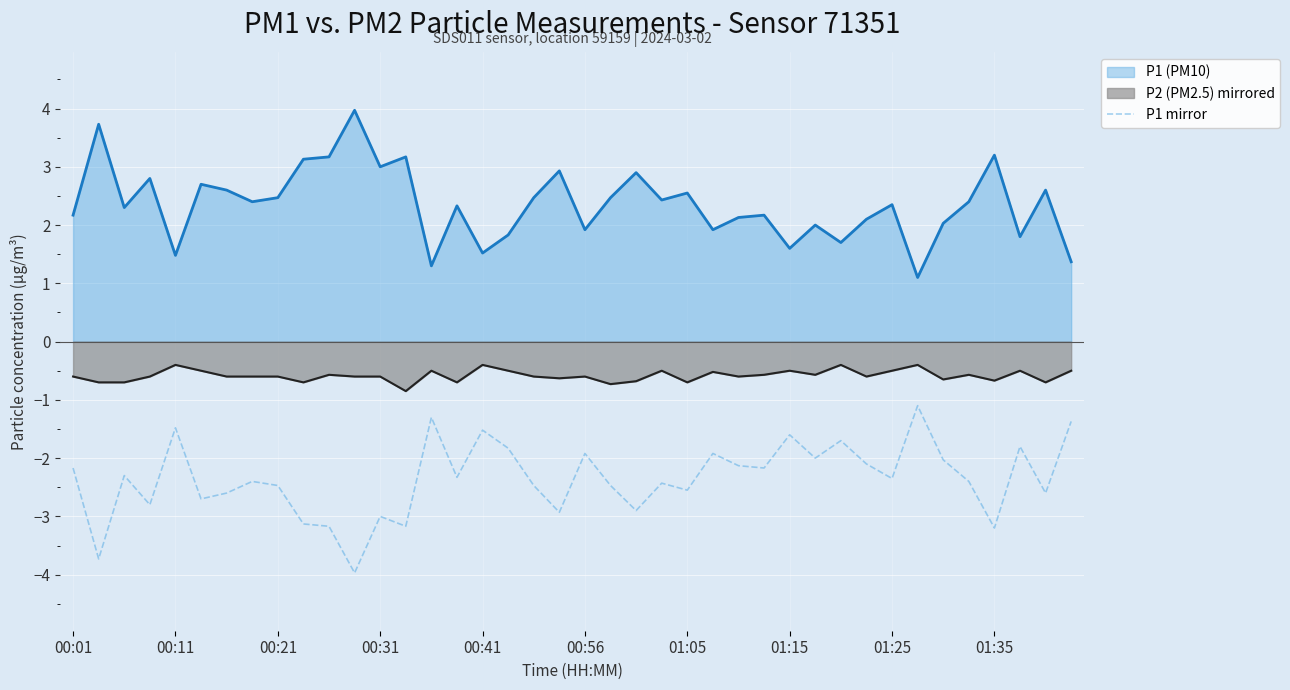

The value of P2 (PM2.5) mirrored at 00:56 is -0.6. True or false?

True